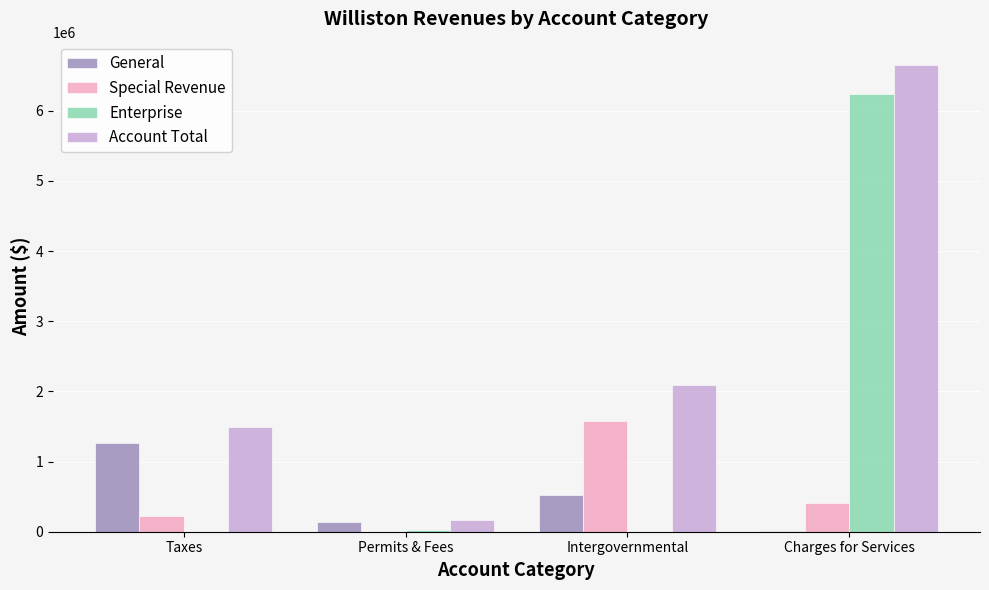

Between Taxes and Charges for Services, which series saw the biggest shift?

Enterprise